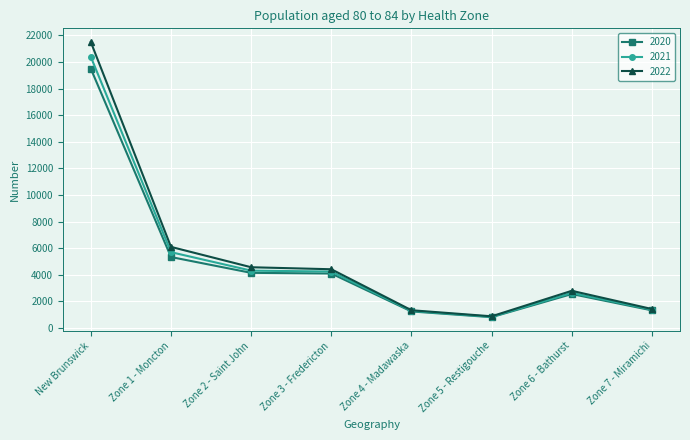

What is the sum of the 2022 values at New Brunswick and Zone 2 - Saint John?

26068